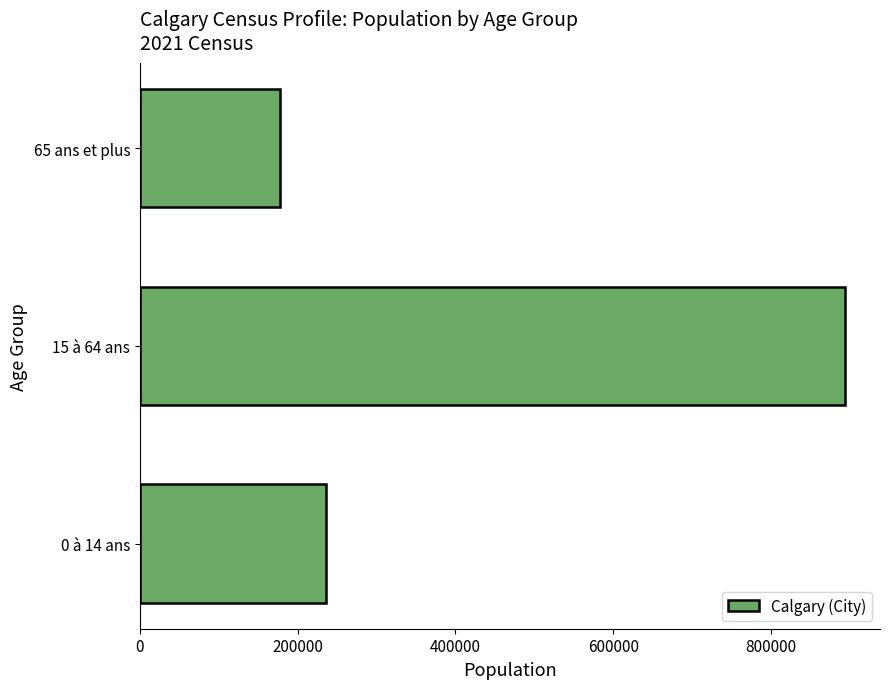

Reading bottom to top, what are all the values shown in this chart?

0 à 14 ans=235855	15 à 64 ans=893525	65 ans et plus=177405